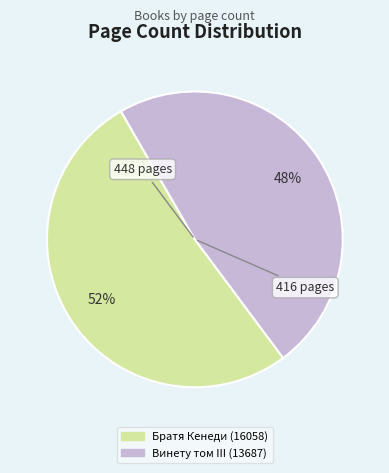

How many slices are in this pie chart?

2